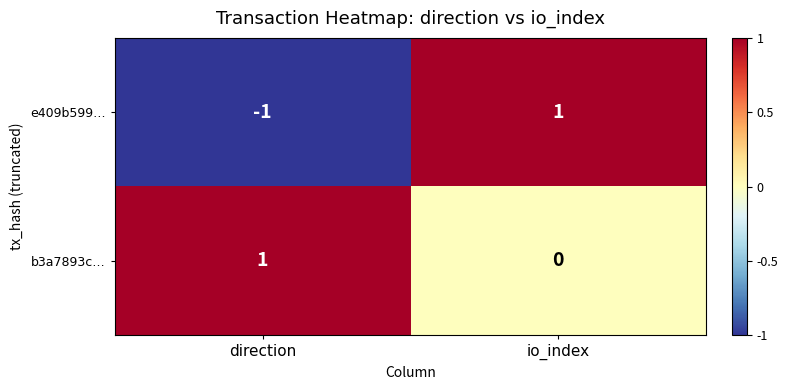

List the labels in order of e409b599… value, largest first.

io_index, direction